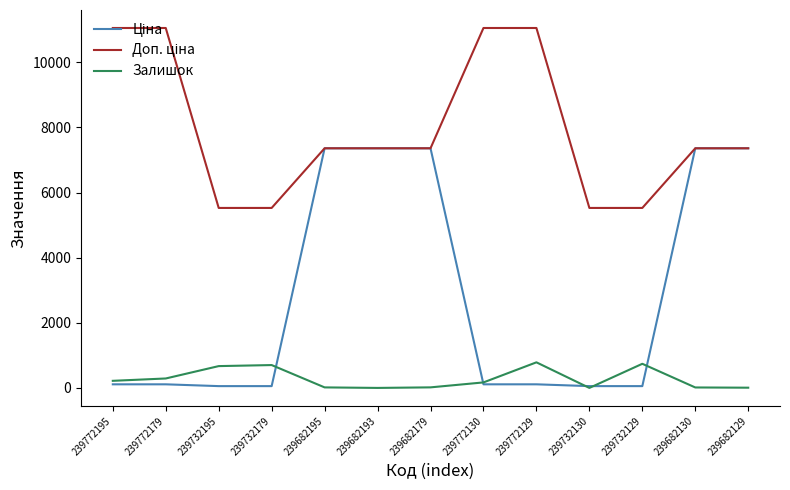

The Залишок series shows 290.0 at 239772179. True or false?

True